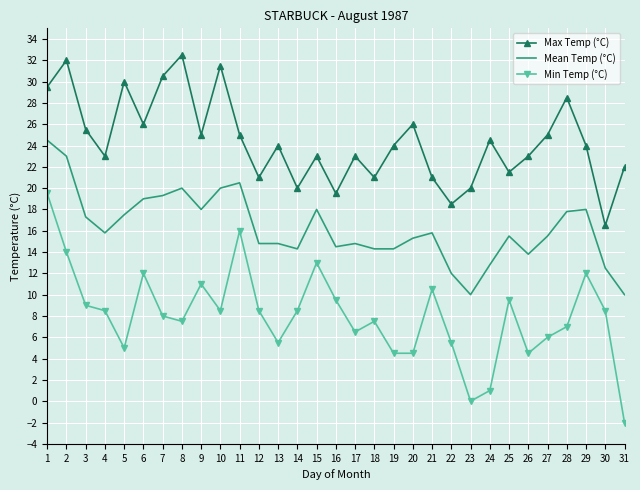

Is the value of Max Temp (°C) at 18 greater than the value of Mean Temp (°C) at 21?

Yes